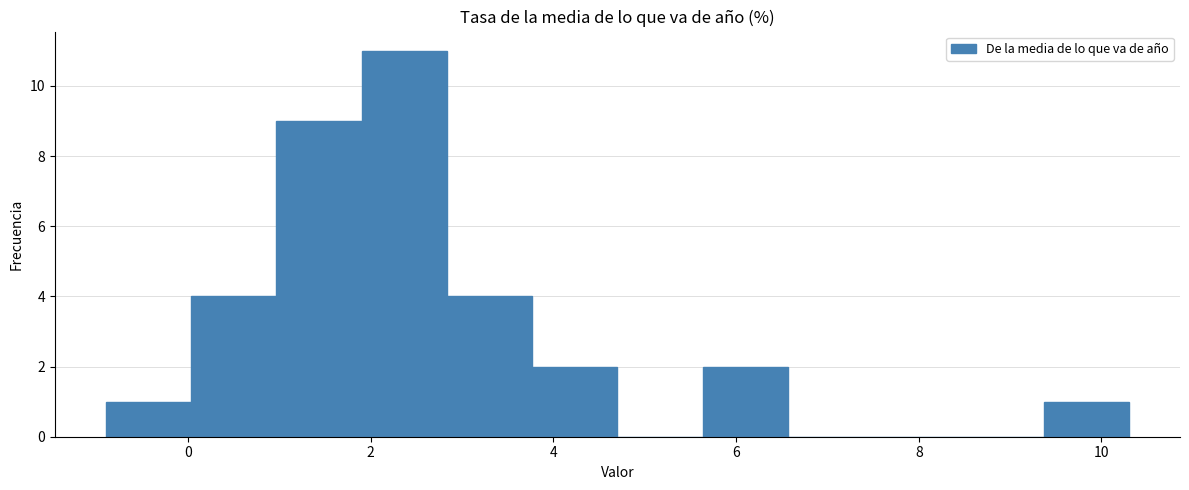

Reading left to right, transcribe this chart: for each bar, give the range it covers on the x-axis and its height. Neither the bar edges nor the heights are printed on the chart, so give them approximately, as read against the axes.

-0.8 to 0.0: 1
0.0 to 1.0: 4
1.0 to 2.0: 9
2.0 to 2.8: 11
2.8 to 3.8: 4
3.8 to 4.8: 2
4.8 to 5.6: 0
5.6 to 6.6: 2
6.6 to 7.6: 0
7.6 to 8.4: 0
8.4 to 9.4: 0
9.4 to 10.4: 1